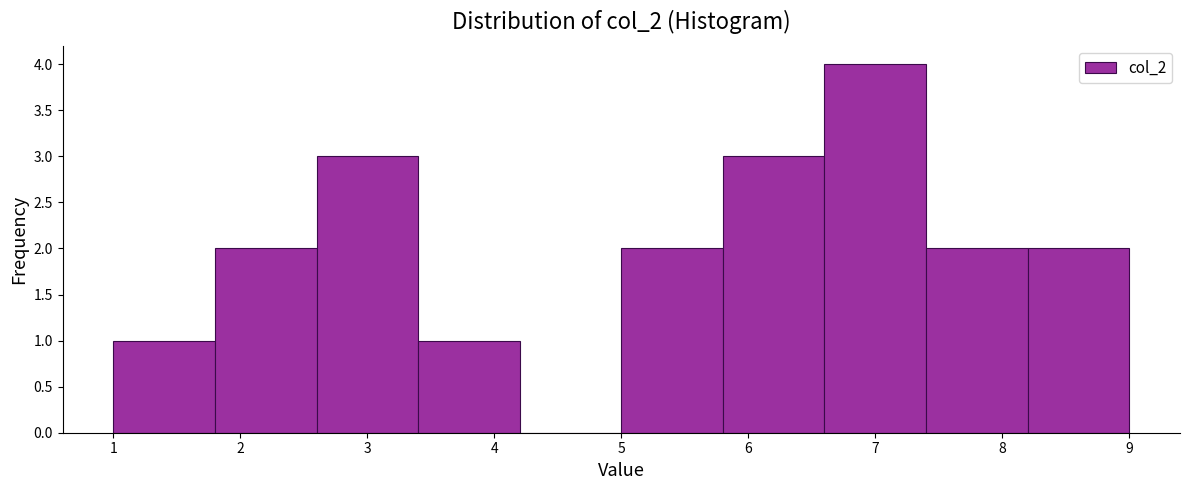

Over which range of the x-axis is the bar tallest?

6.6 to 7.4